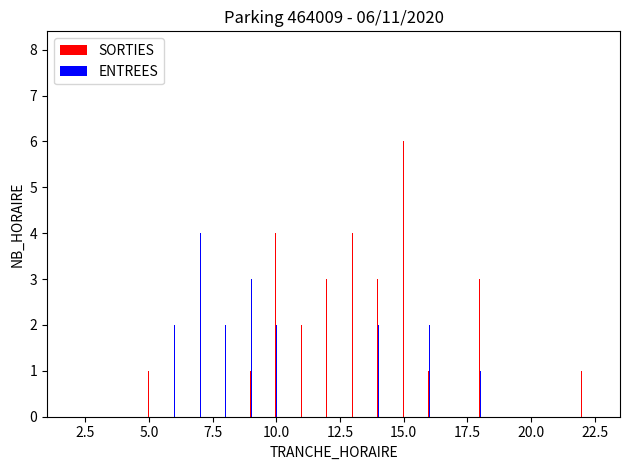

Which series has the widest spread of values?

ENTREES